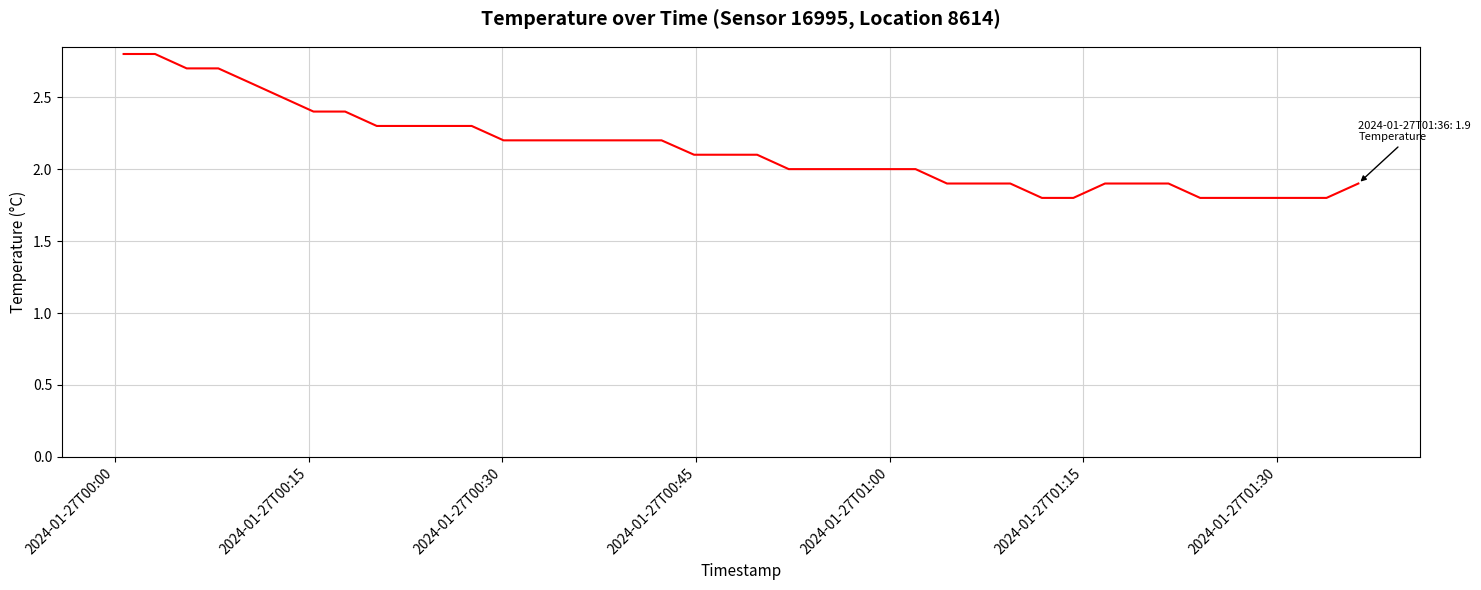

Count the values in the range 1 to 2.

19